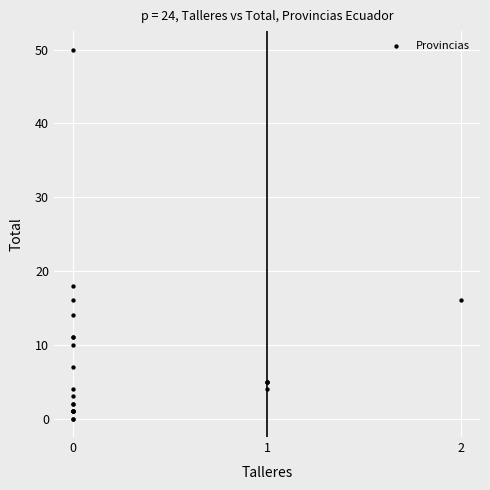

What Y value in the scatter plot is closest to 25?

18